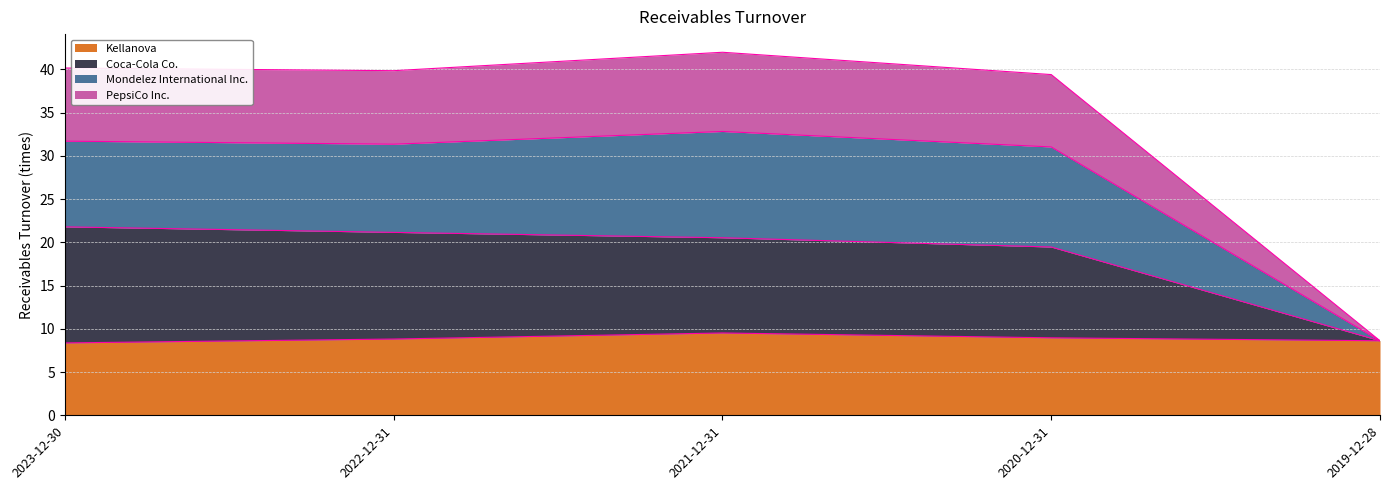

What is the label of the 4th point from the left?

2020-12-31